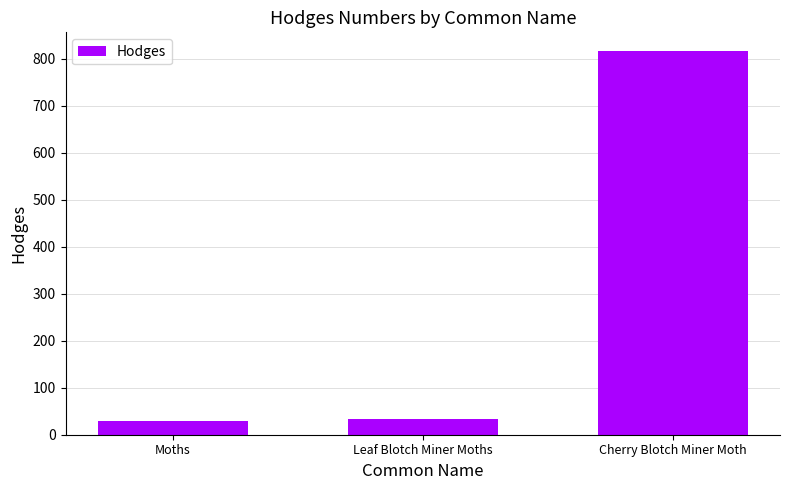

What is the sum of the values at Leaf Blotch Miner Moths and Cherry Blotch Miner Moth?

848.2